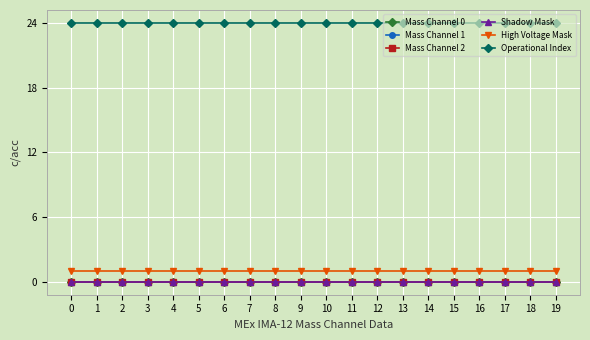

What is the spread (max minus min) of values at 0?

24